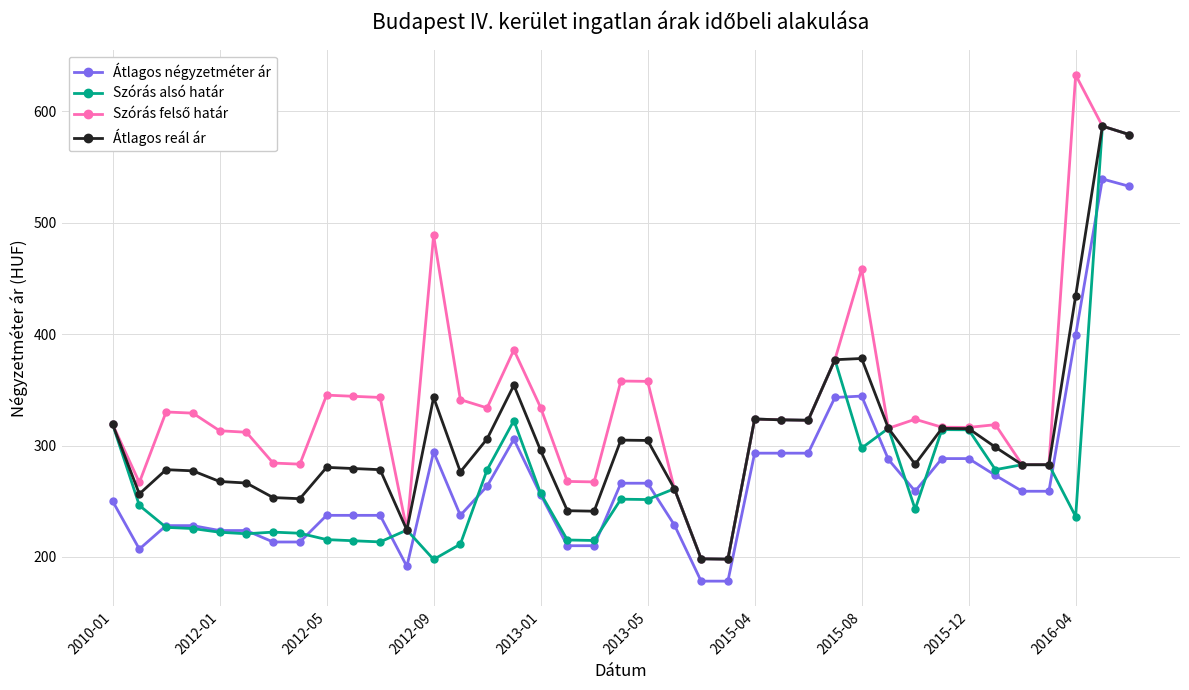

True or false: Átlagos négyzetméter ár and Átlagos reál ár cross at least once.

False